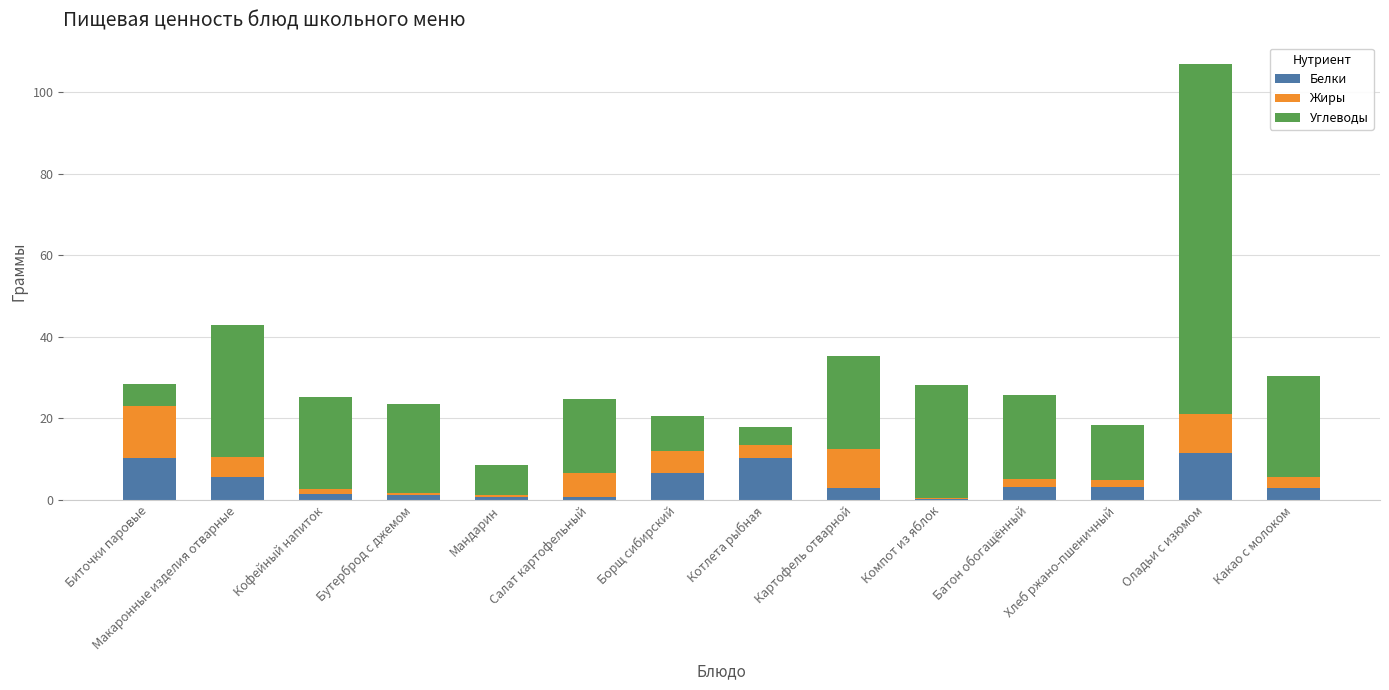

At which category is the sum across all series the highest?

Оладьи с изюмом